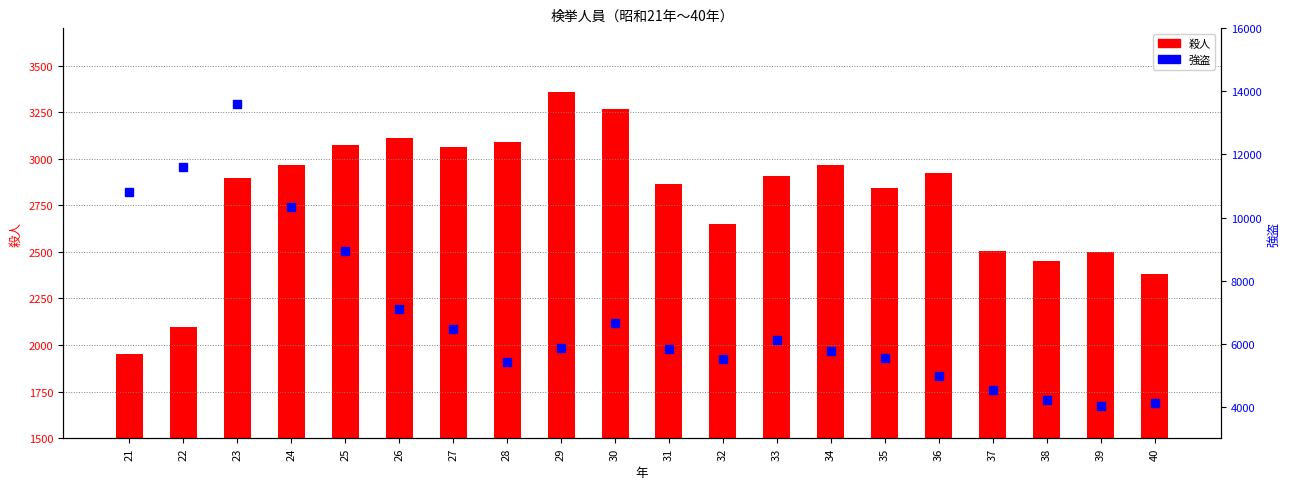

What is the spread (max minus min) of values at 22?

9499